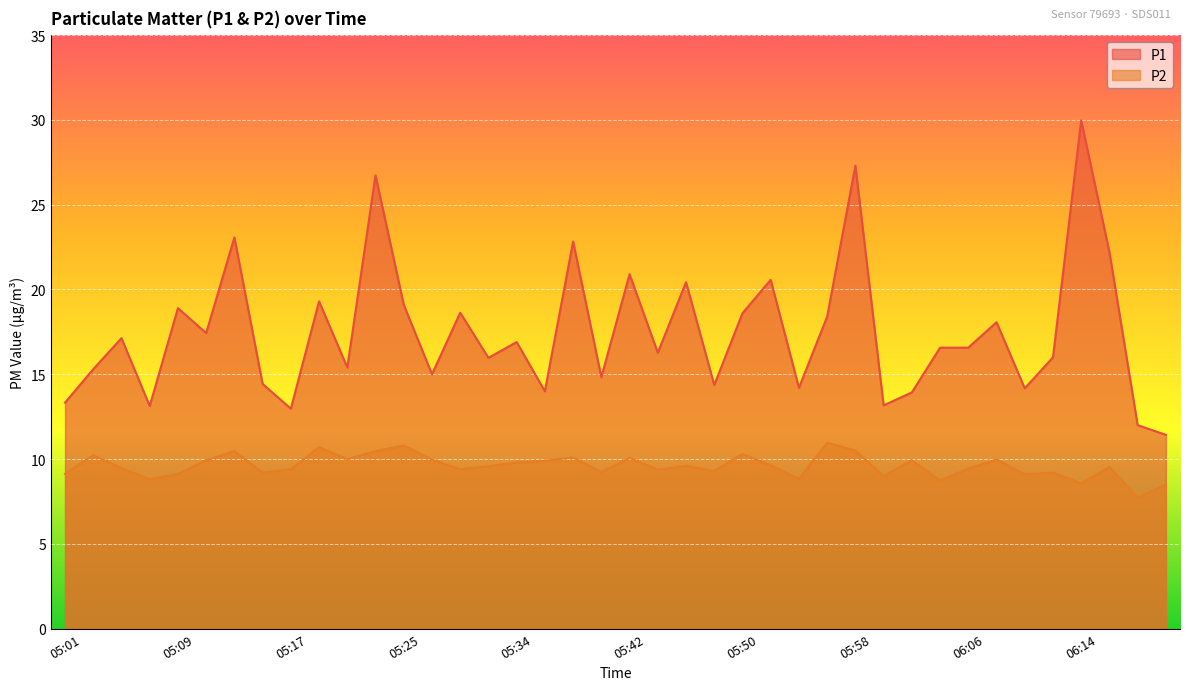

Where is P2 nearest to the value 9?

06:00